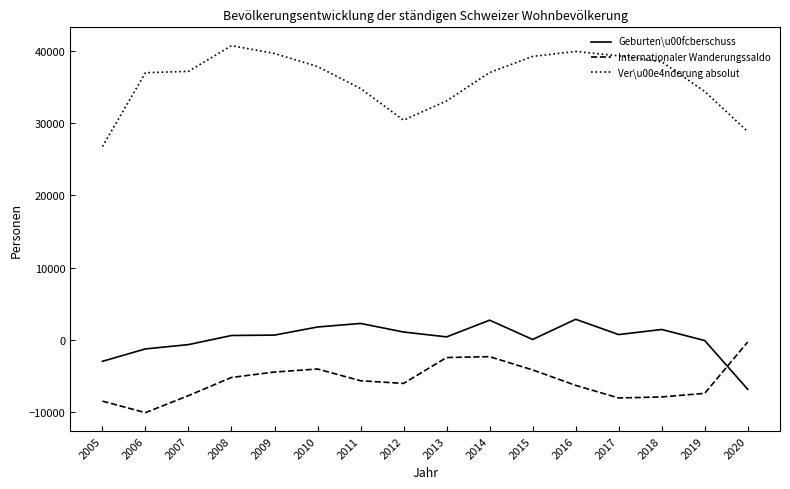

Rank the series by their maximum value, from highest to lowest.

Ver\u00e4nderung absolut, Geburten\u00fcberschuss, Internationaler Wanderungssaldo